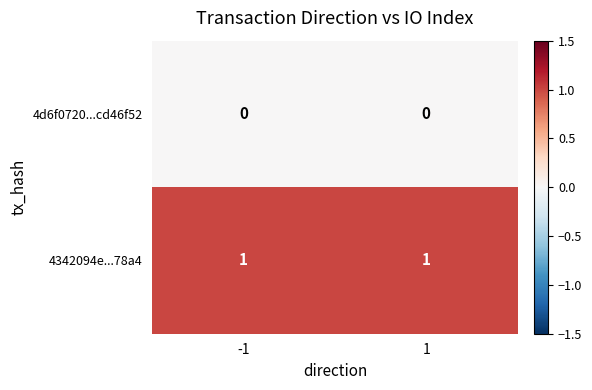

Which series has the largest total across all categories?

4342094e...78a4